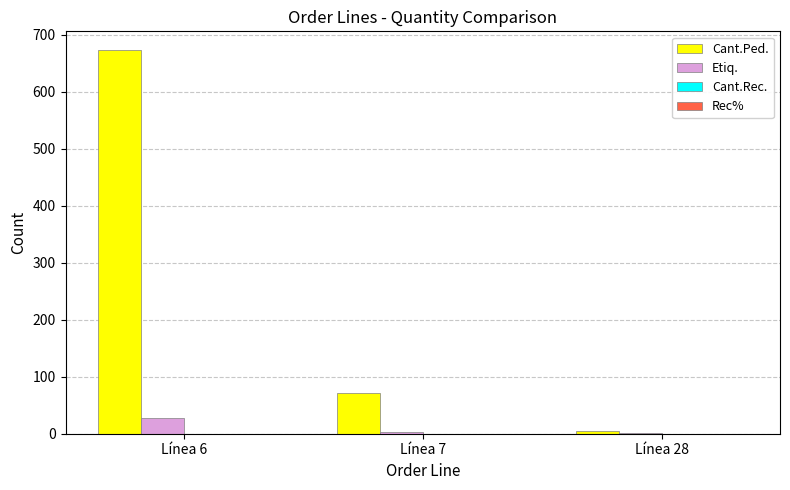

Which label corresponds to the largest value in the chart?

Línea 6